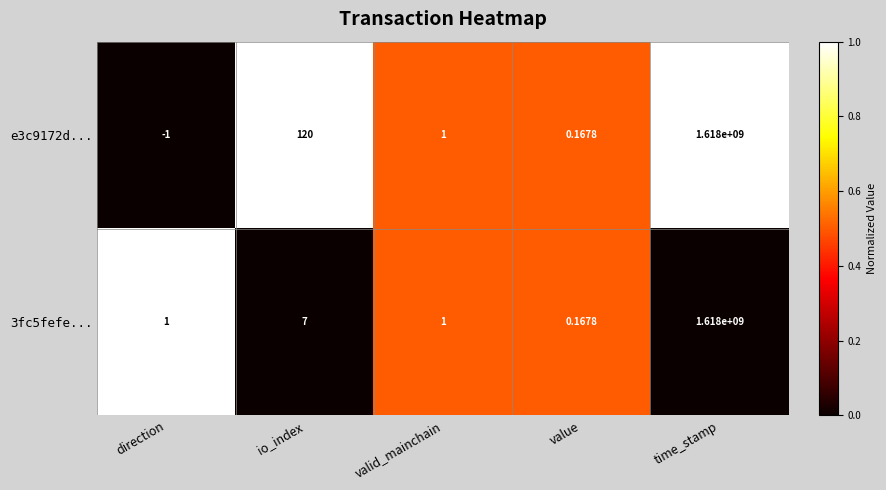

Where is 3fc5fefe... nearest to the value 809000000?

io_index